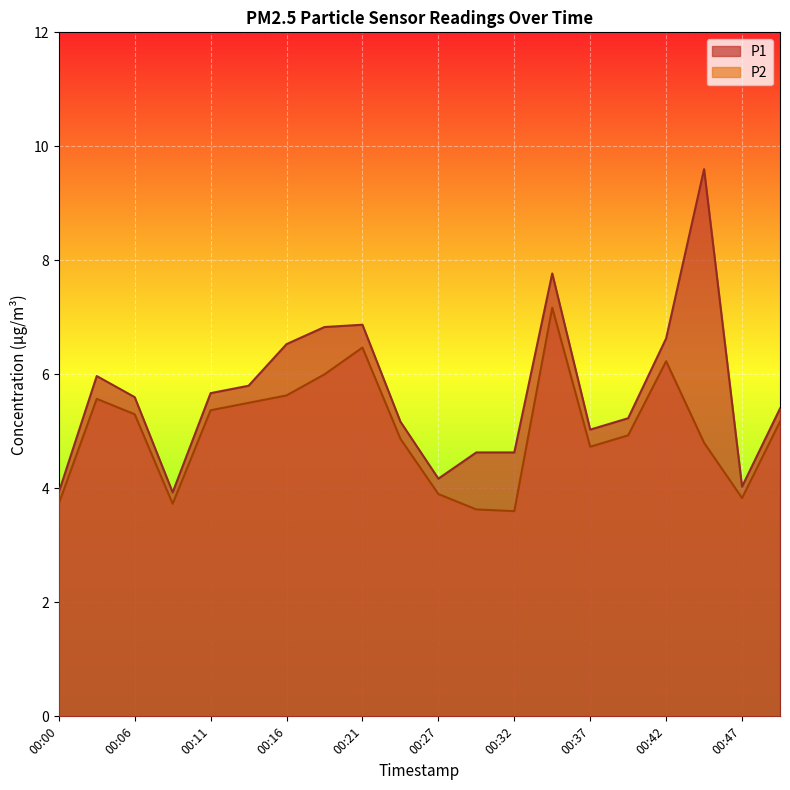

Count the number of categories in the chart.

20